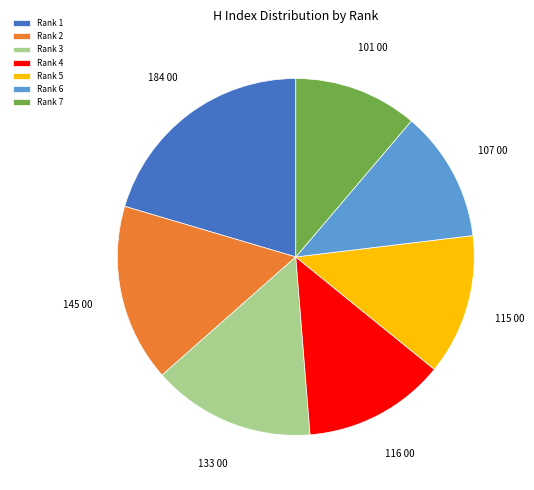

Combined, do Rank 6 and Rank 1 account for over 50%?

No